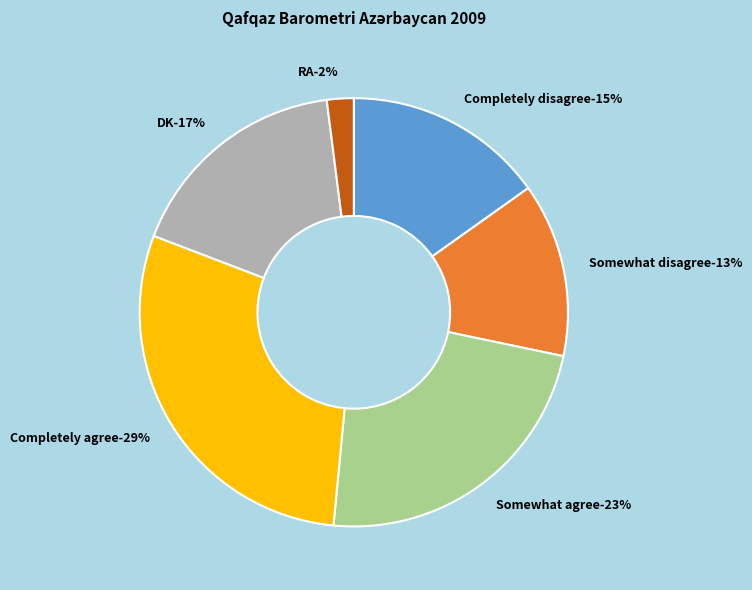

Is it true that DK is 8% of the pie?

False